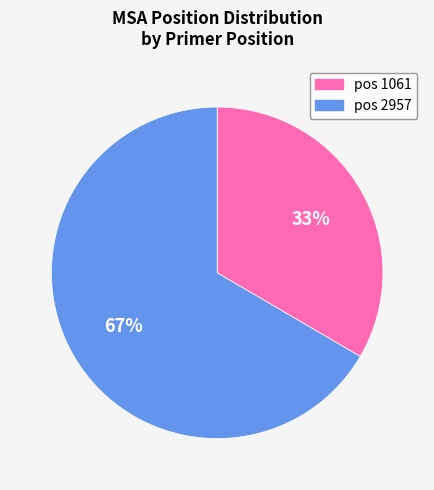

Is there any slice that represents more than half of the pie?

Yes